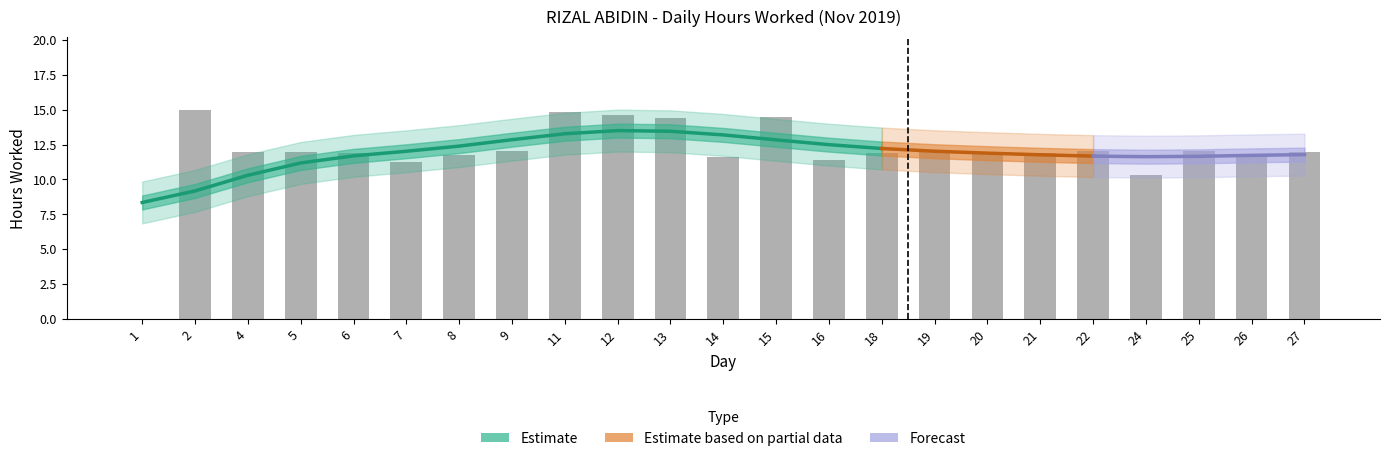

Where is the data nearest to the value 7?

24